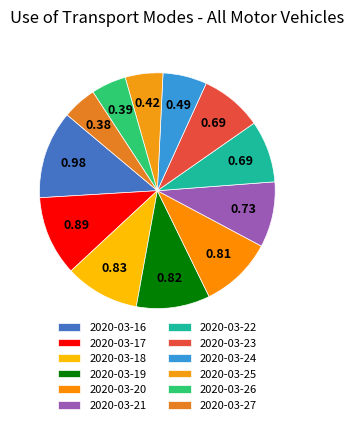

How many segments does this pie chart have?

12